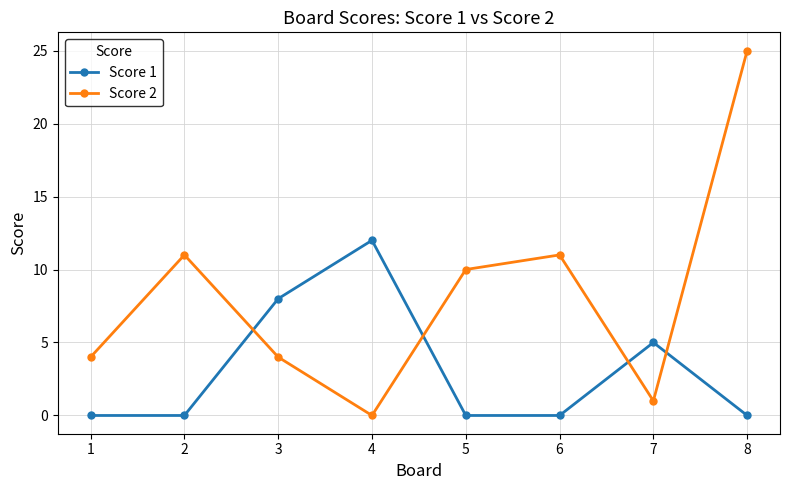

In Score 2, how many points are higher than both neighbors (excluding endpoints)?

2